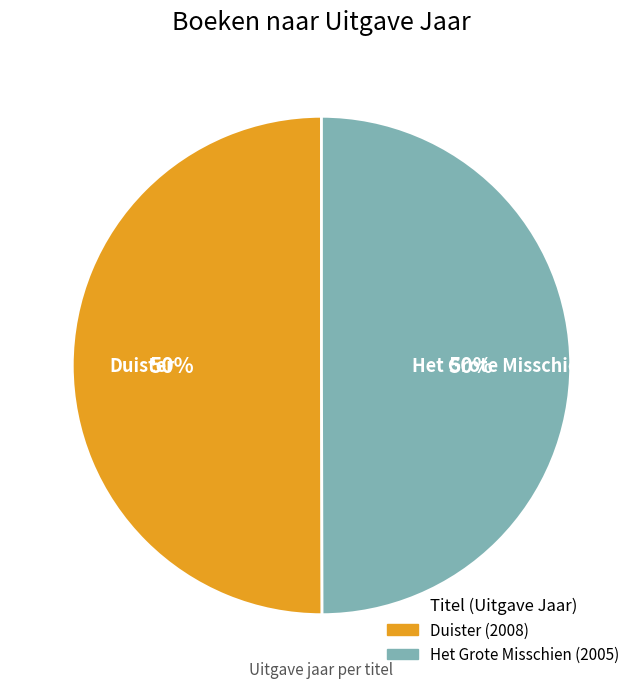

Is the sum of Duister and Het Grote Misschien greater than half?

Yes